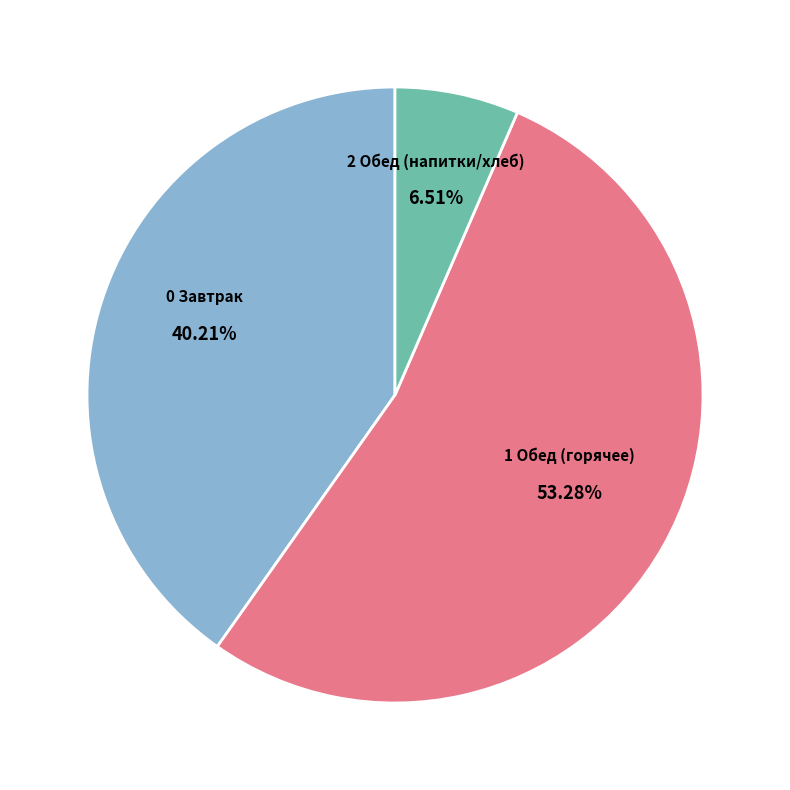

Is there any slice that represents more than half of the pie?

Yes